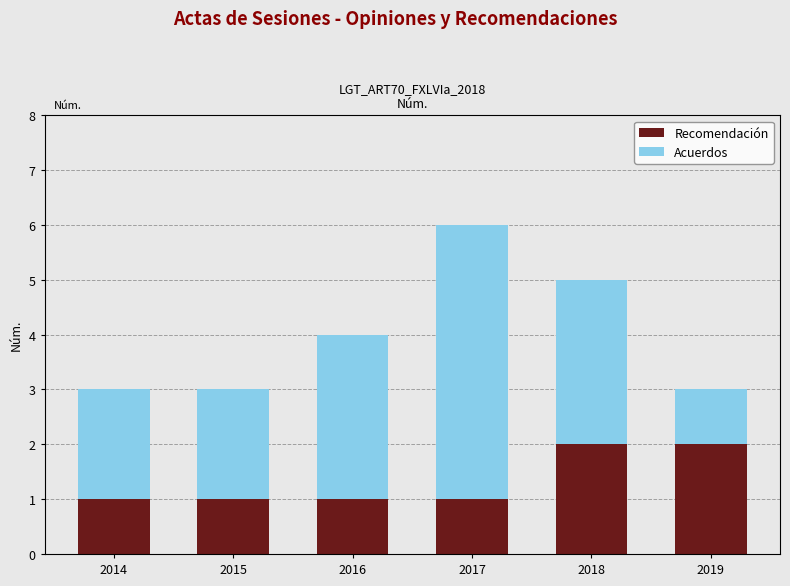

Is it true that Recomendación equals 2 at 2017?

False